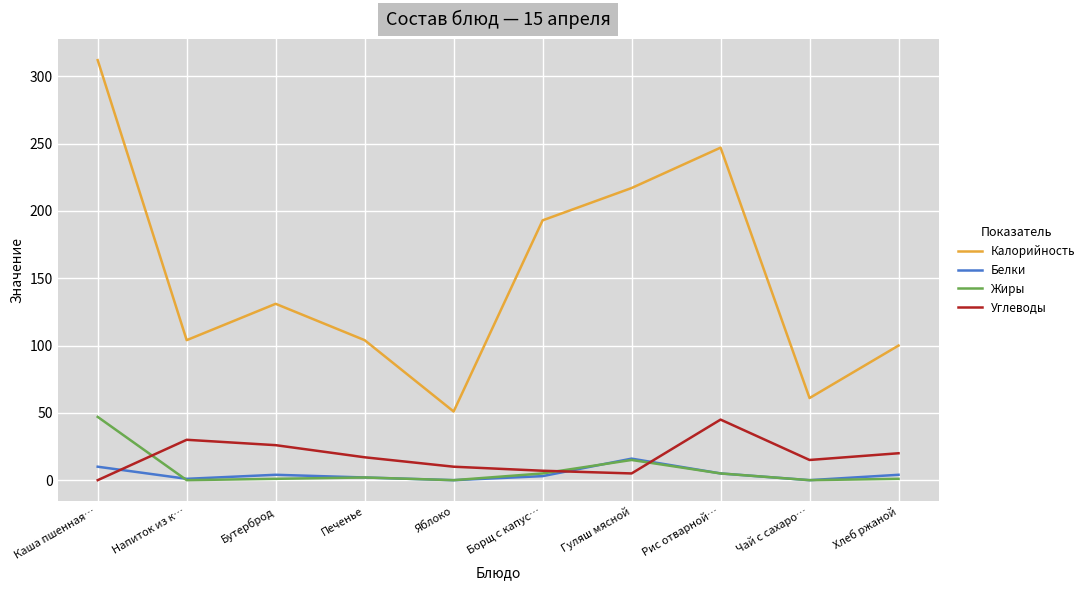

Which series has the largest total across all categories?

Калорийность